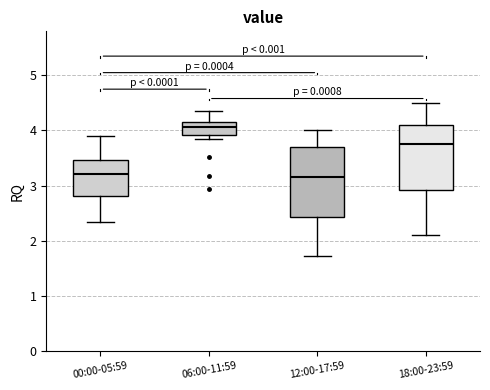

Reading left to right, transcribe this box plot: for each box, give where its median line is, the range the box spans, and where its two whiskers end, as read against the y-axis. The values are not printed on the chart, so give them approximately, as read against the axis.

00:00-05:59: median 3.2, box 2.8 to 3.5, whiskers 2.3 to 3.9
06:00-11:59: median 4.1, box 3.9 to 4.2, whiskers 3.8 to 4.4
12:00-17:59: median 3.2, box 2.4 to 3.7, whiskers 1.7 to 4.0
18:00-23:59: median 3.8, box 2.9 to 4.1, whiskers 2.1 to 4.5